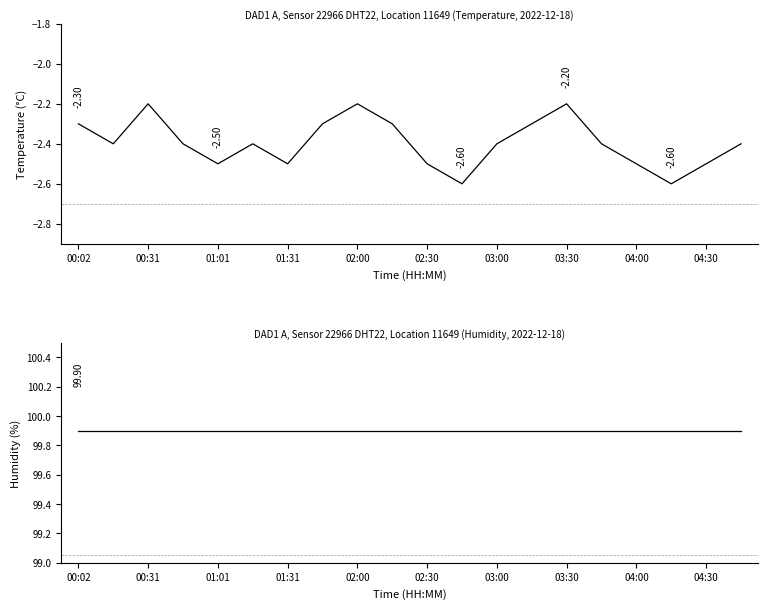

Which series has the largest total across all categories?

humidity